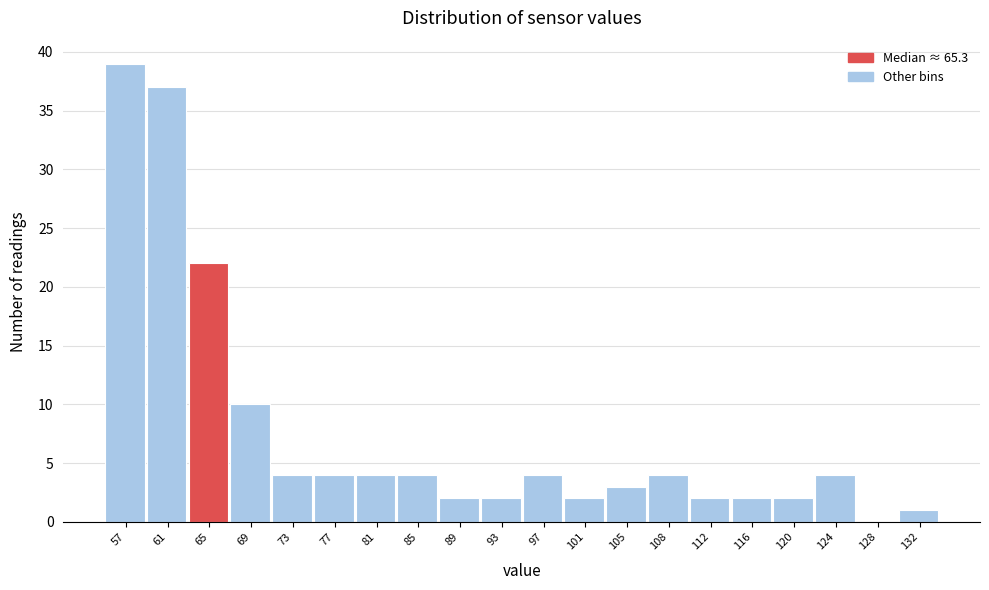

Reading left to right, list all the values displayed in this chart.

57=39	61=37	65=22	69=10	73=4	77=4	81=4	85=4	89=2	93=2	97=4	101=2	105=3	108=4	112=2	116=2	120=2	124=4	128=0	132=1